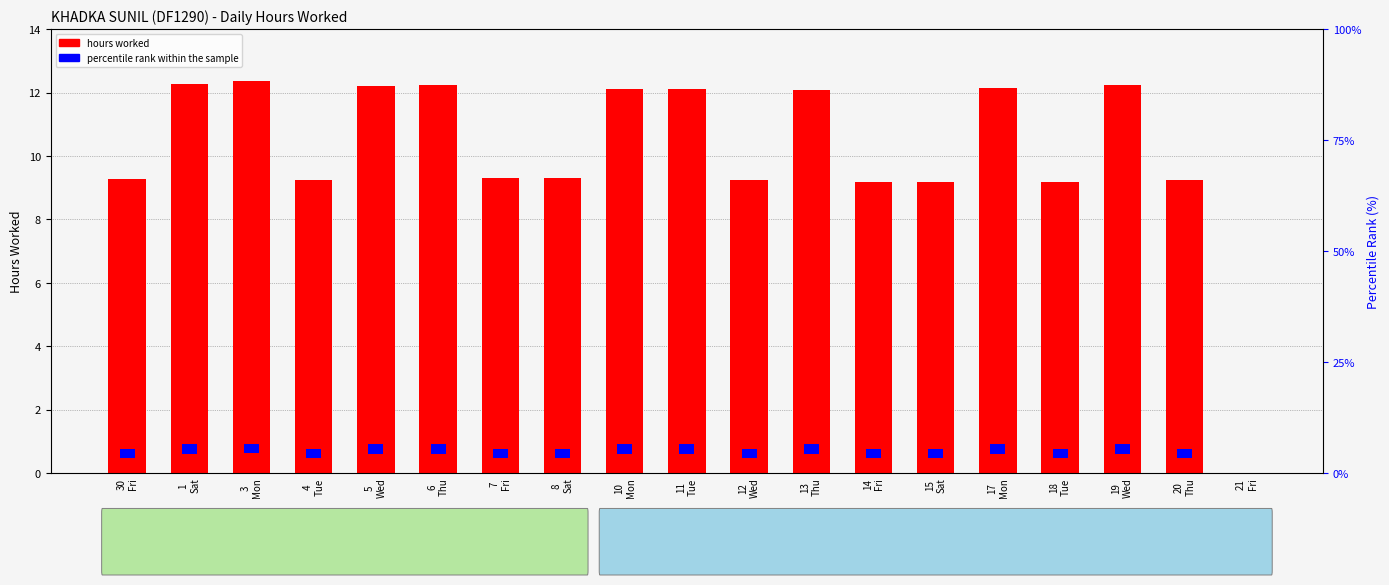

What position from the right is 12
Wed?

9